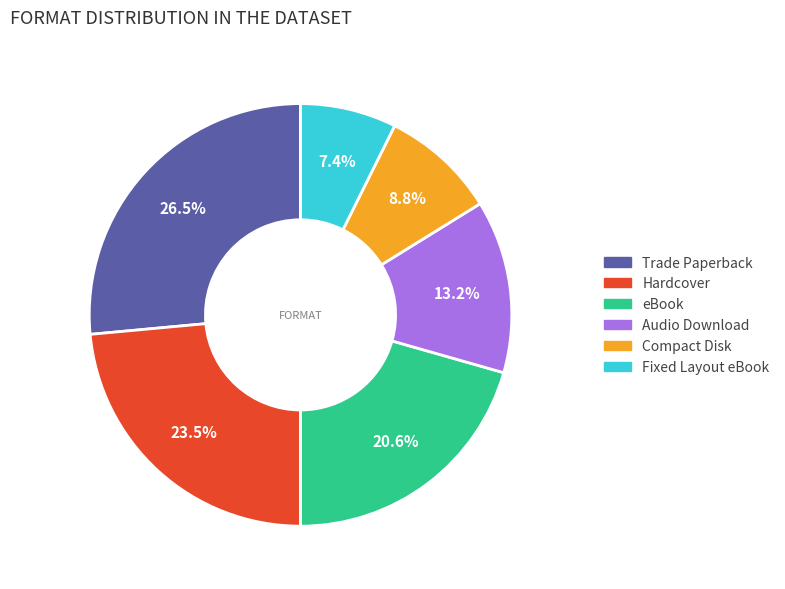

True or false: Trade Paperback accounts for 17% of the total.

False